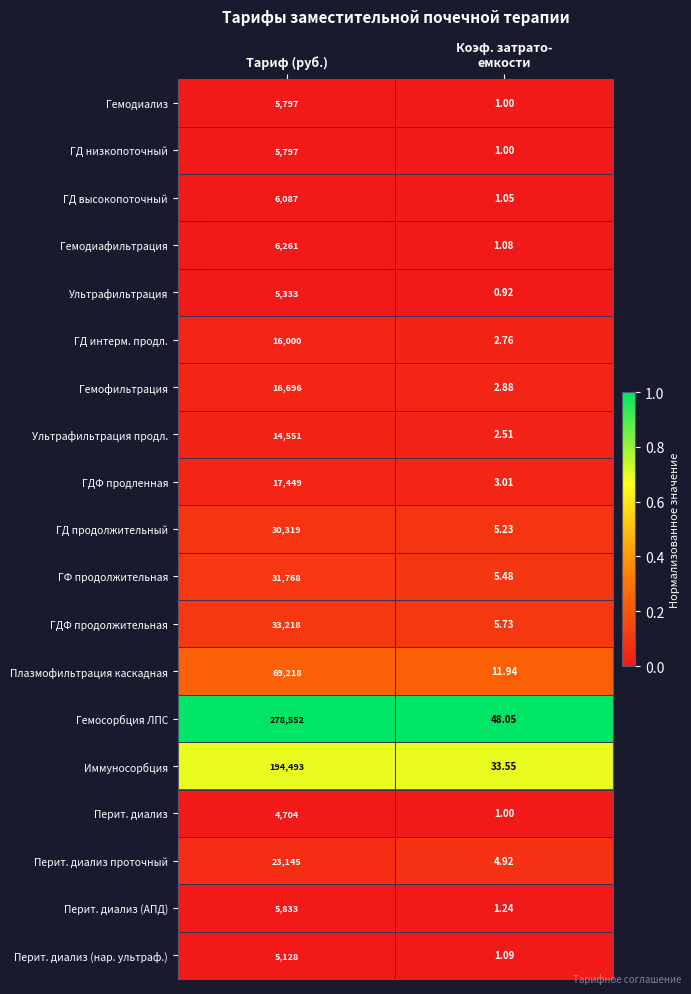

Which series has the largest total across all categories?

Гемосорбция ЛПС